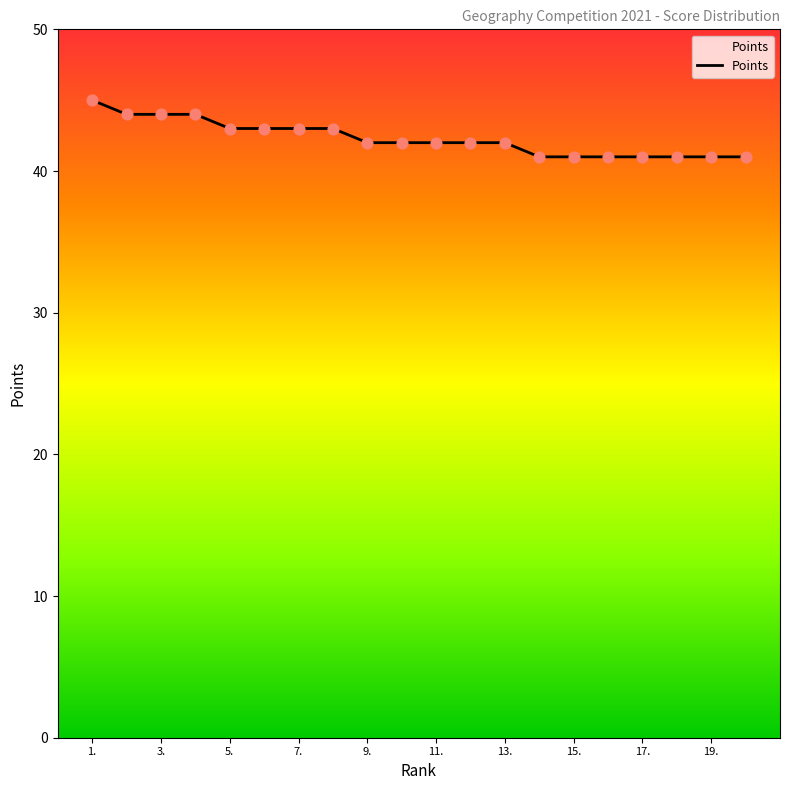

What is the difference between the maximum and minimum values?

4